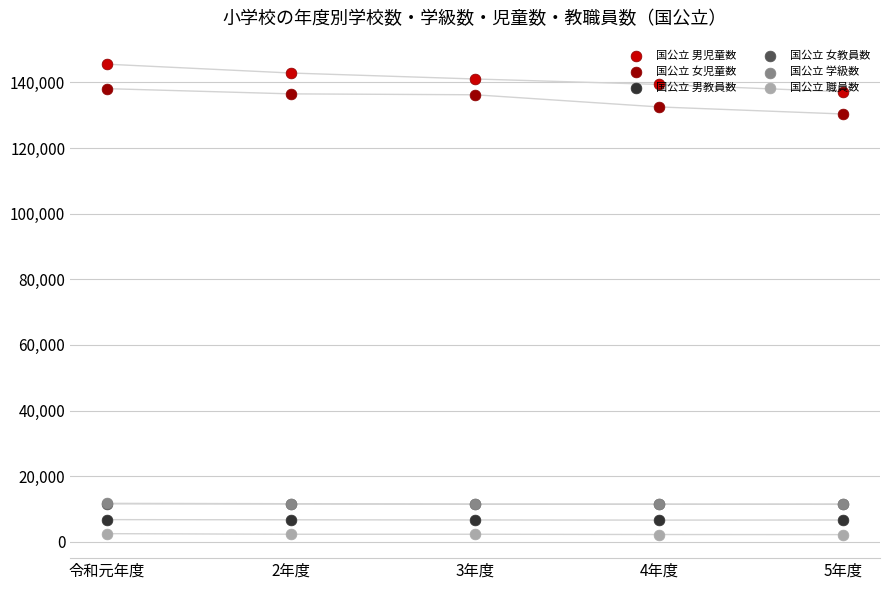

What is the total value across all series at 令和元年度?

316237